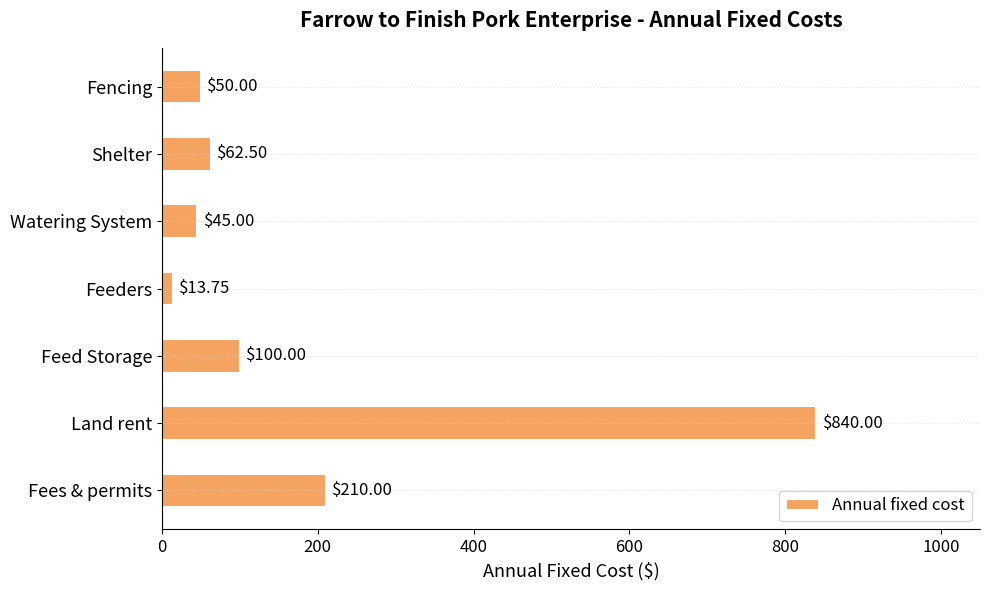

What is the difference between the second highest and second lowest values?

165.0